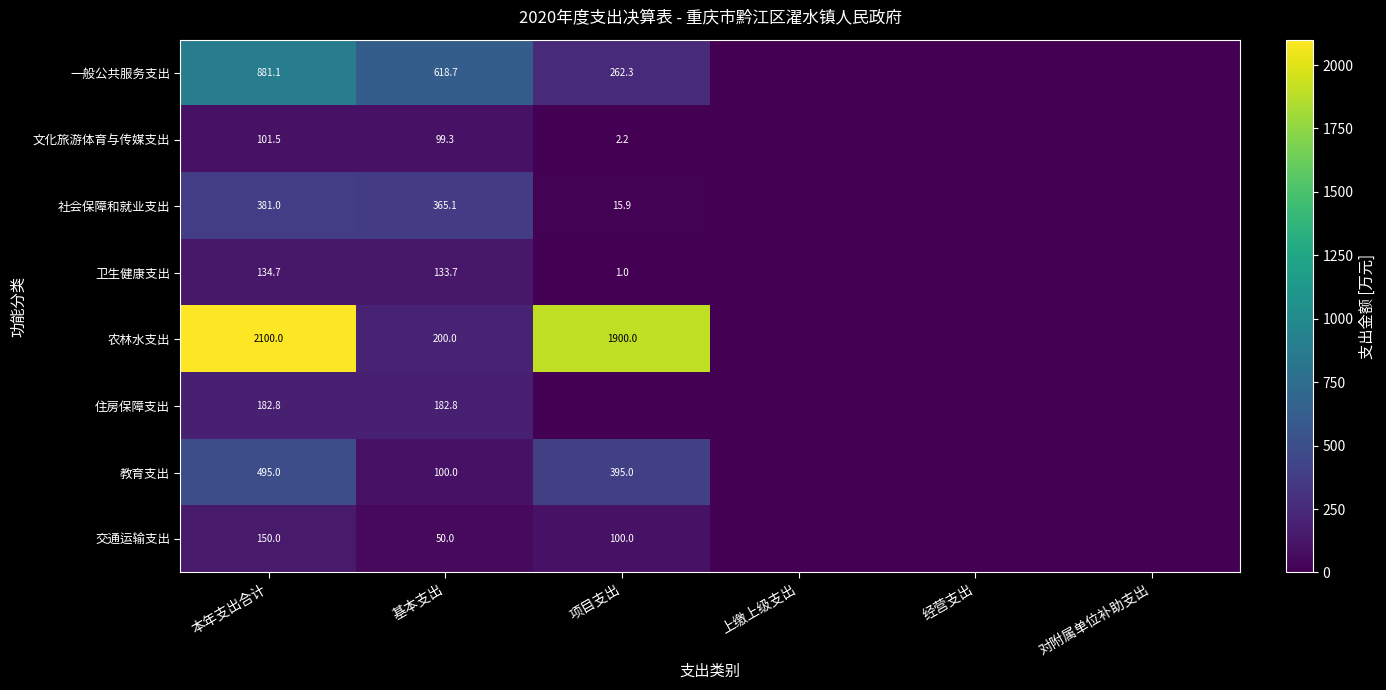

What is the difference between the highest and lowest values at 本年支出合计?

1998.5